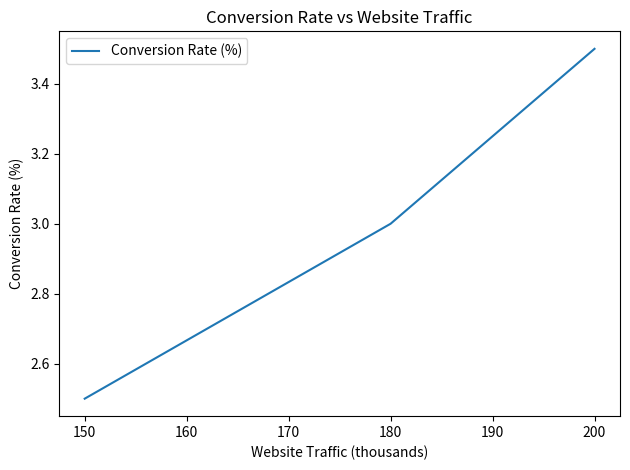

Rank the categories by value from highest to lowest.

200, 180, 150